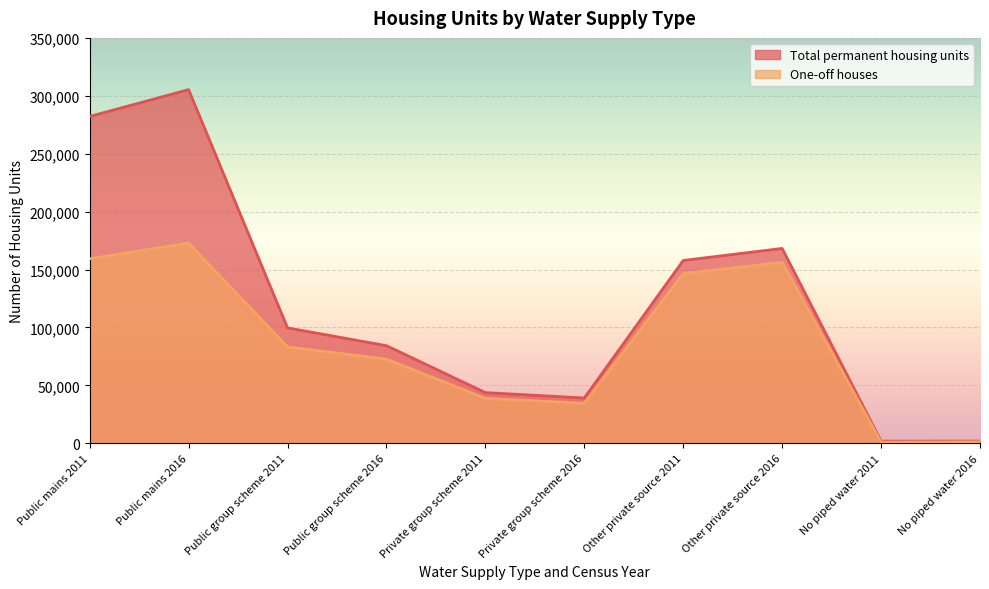

True or false: Total permanent housing units and One-off houses intersect in this chart.

False